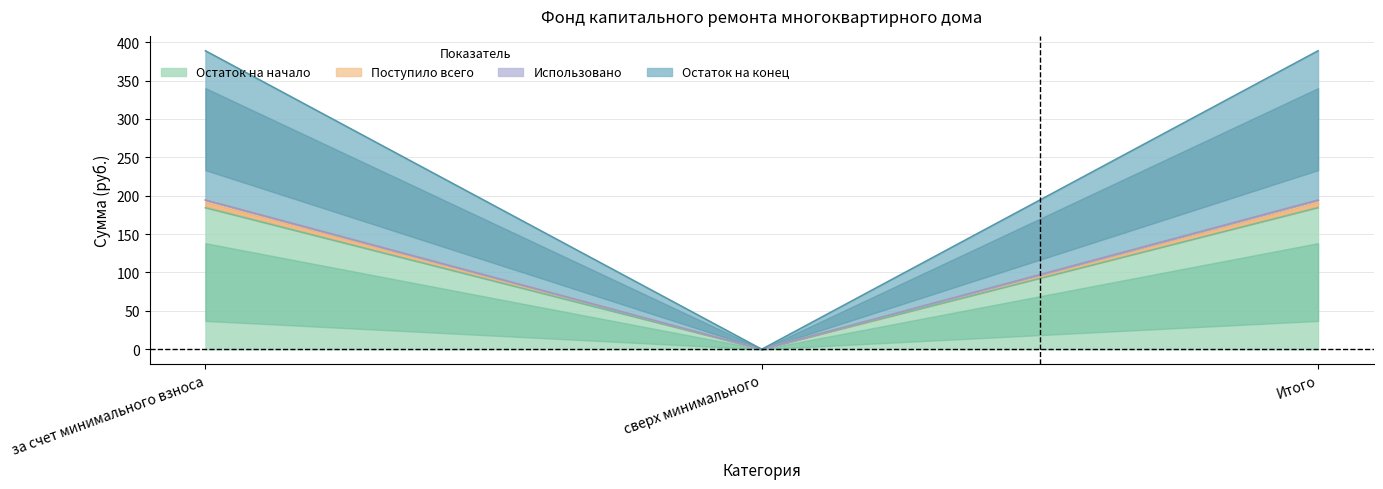

Which series changed the most between за счет минимального взноса and Итого?

Остаток на начало